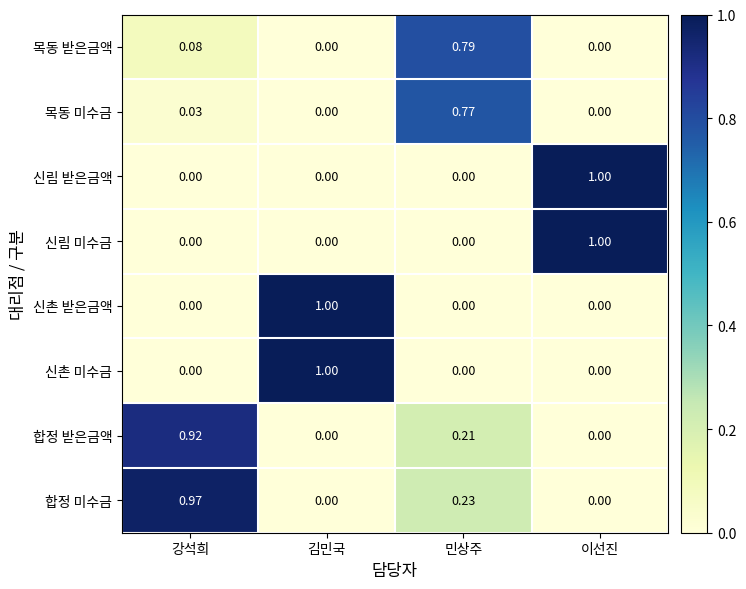

Which series has the largest total across all categories?

합정 미수금